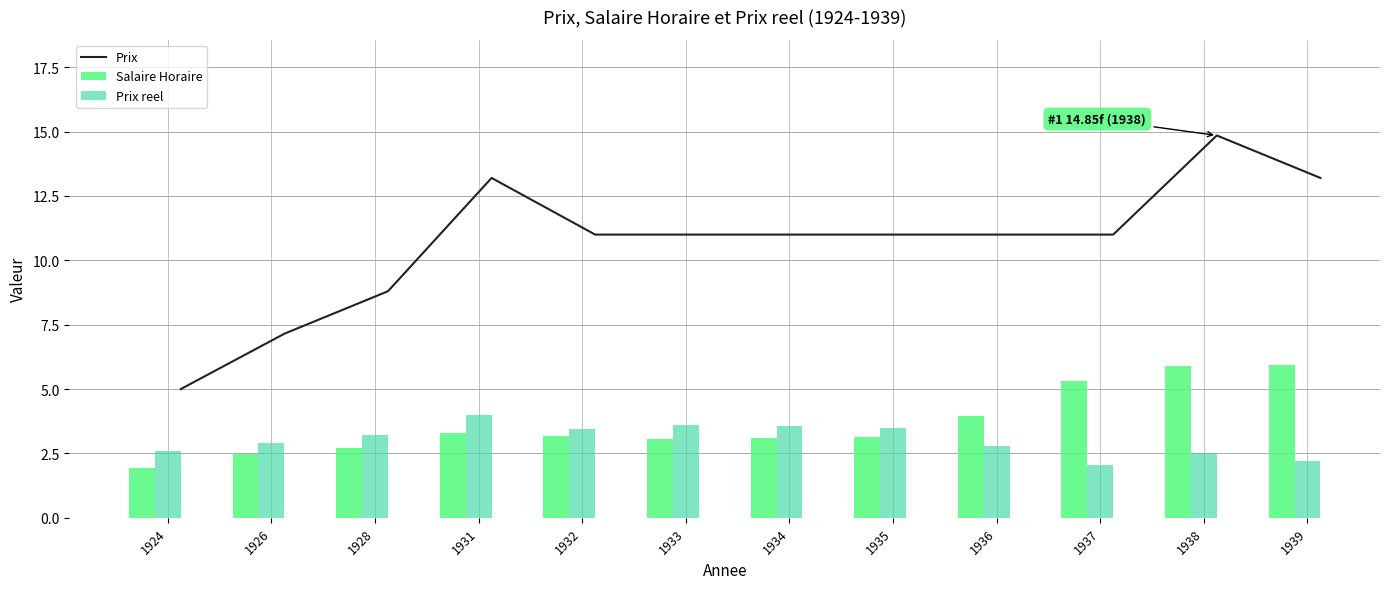

At which label does Prix reel reach its peak?

1931